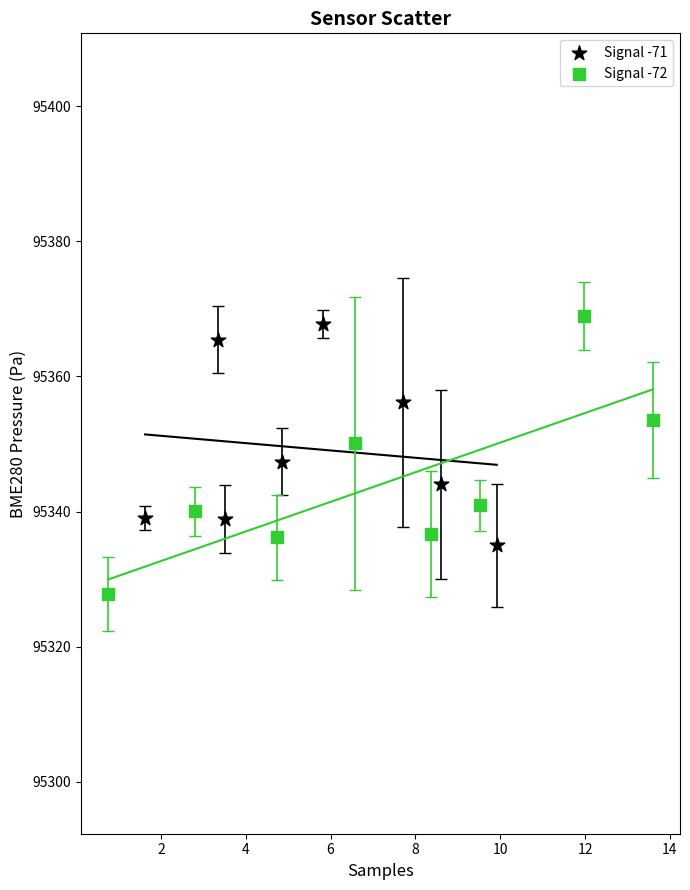

Which series contains the lowest Y value?

Signal -72